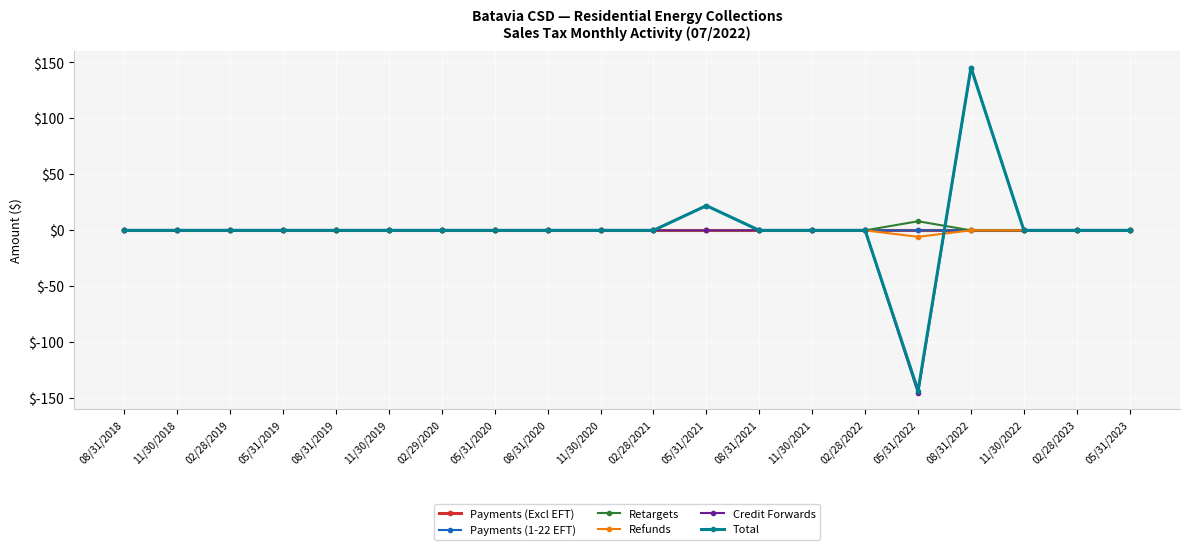

At which category is the sum across all series the highest?

08/31/2022